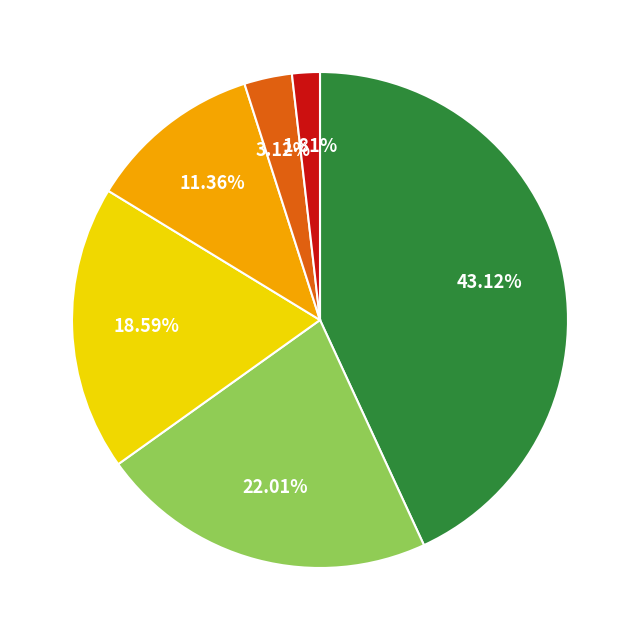

Does any single category account for the majority?

No